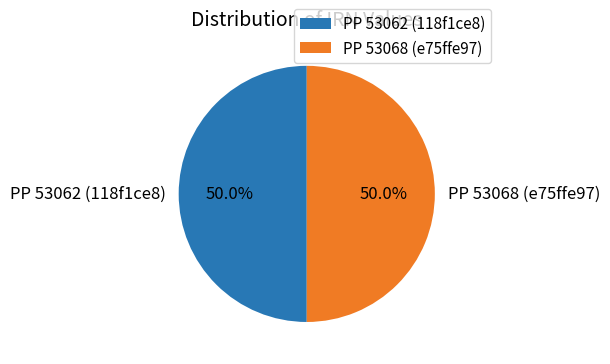

To the nearest percent, what is the combined percentage of PP 53062 (118f1ce8) and PP 53068 (e75ffe97)?

100%